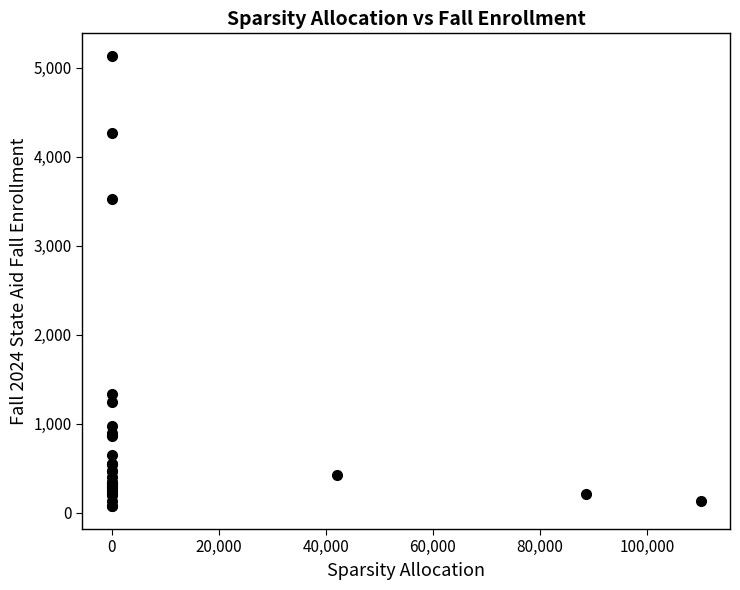

What Y value in the scatter plot is closest to 2601?

3522.6